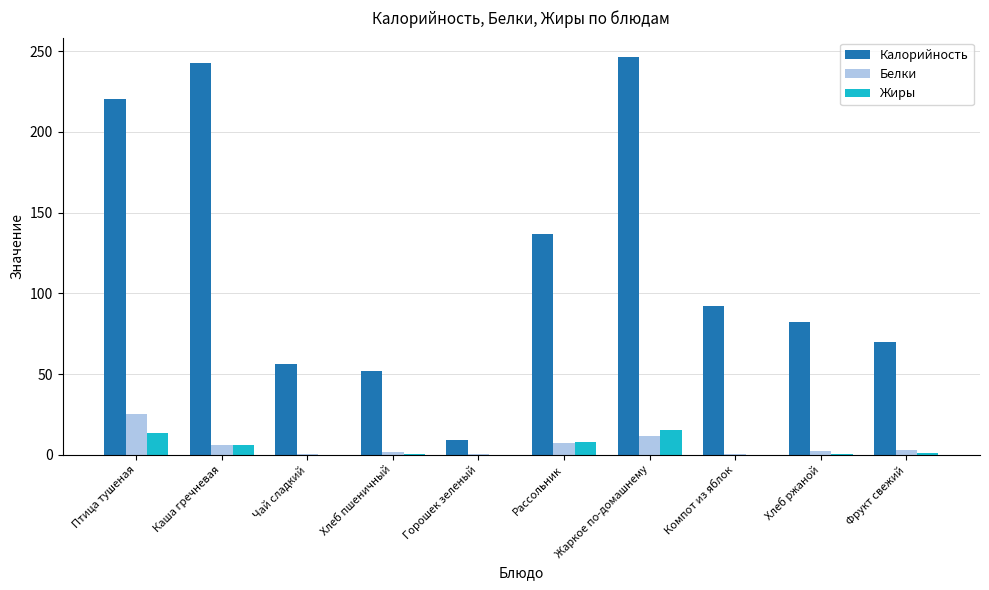

At which category is the sum across all series the highest?

Жаркое по-домашнему